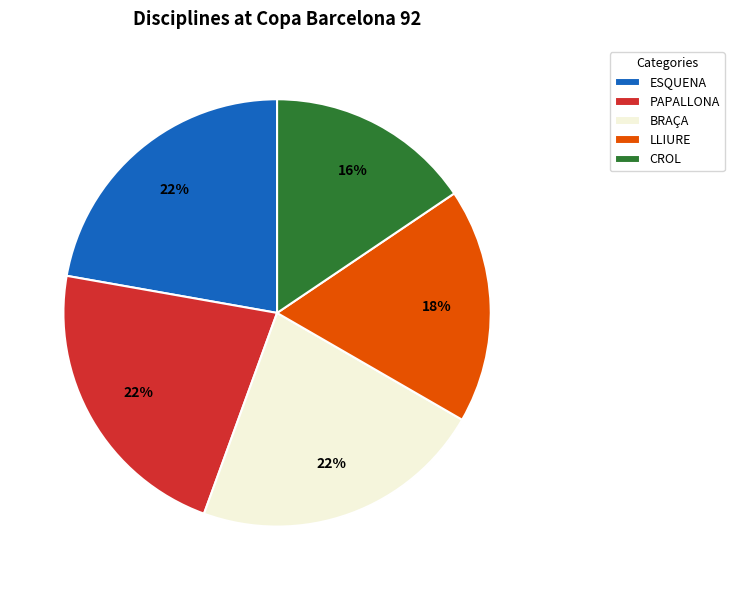

True or false: CROL accounts for 11% of the total.

False